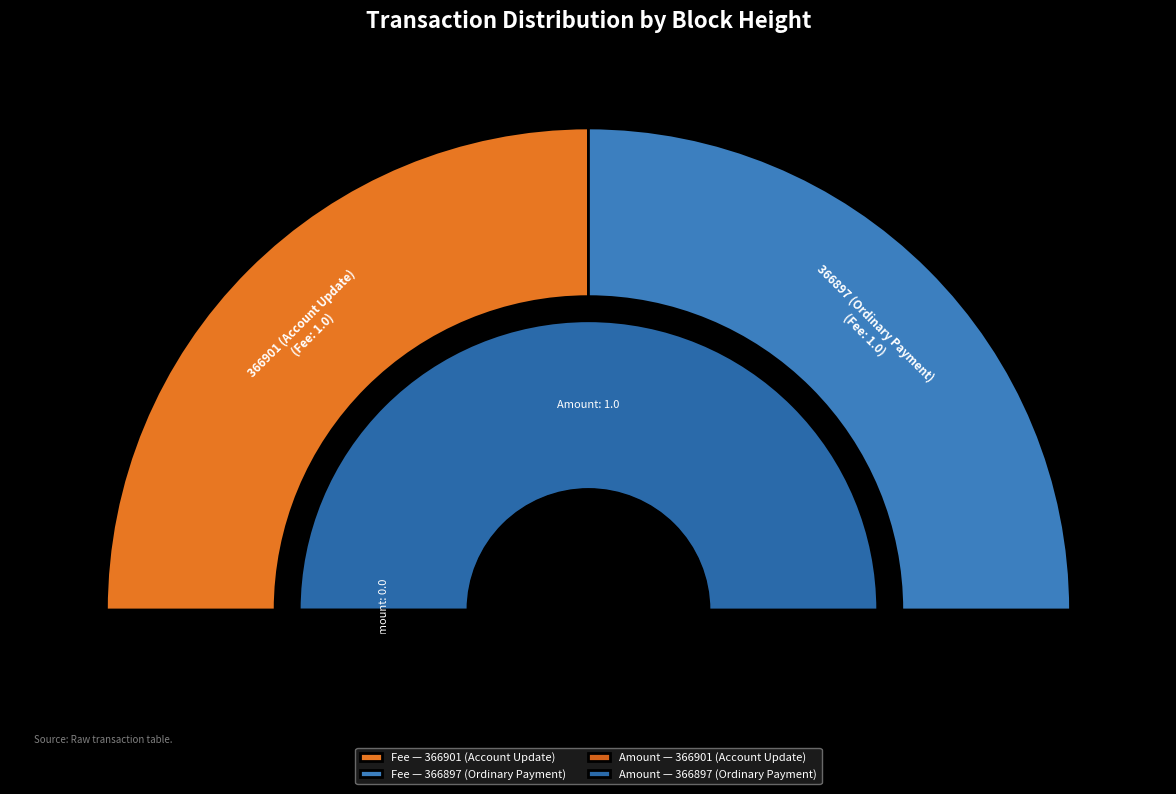

To the nearest percent, what percentage of the pie is 366901 (Account Update)?

50%